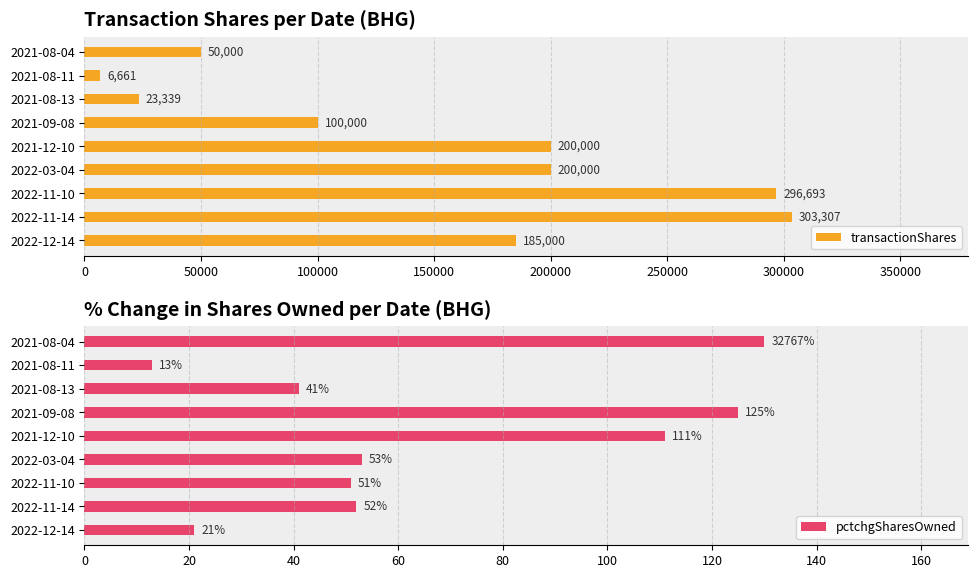

The transactionShares series shows 303307 at 2022-11-14. True or false?

True